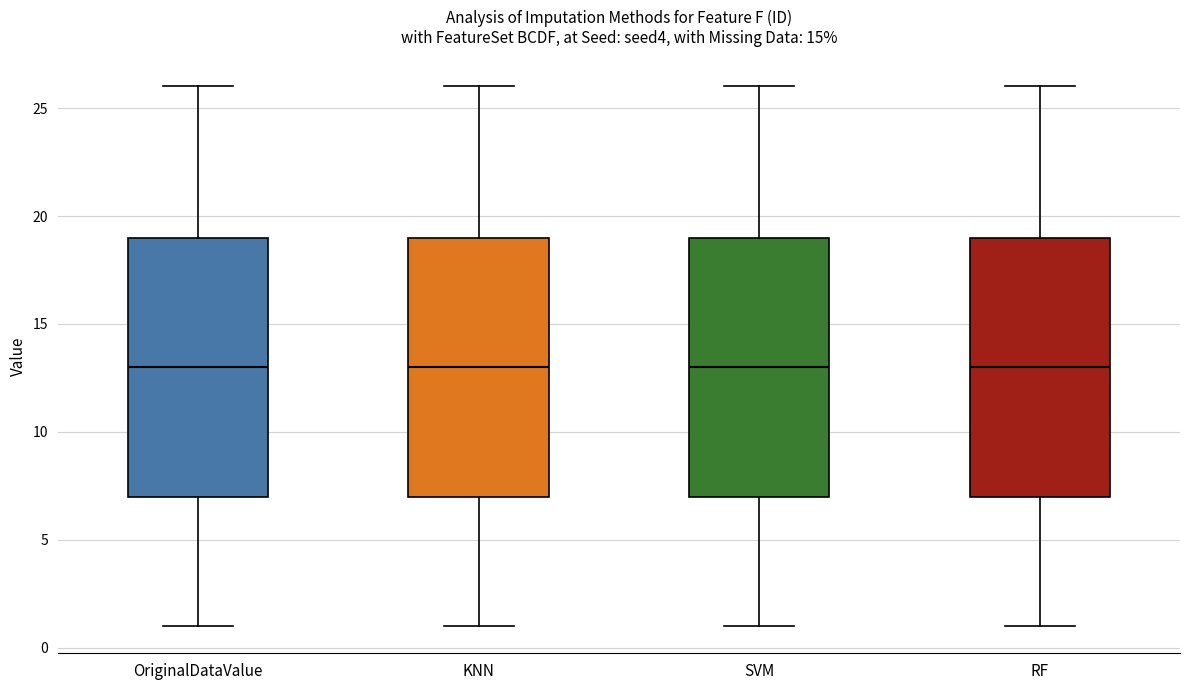

Where is the lower edge of the box for OriginalDataValue on the y-axis? The values are not printed on the chart, so give them approximately, as read against the axis.

7